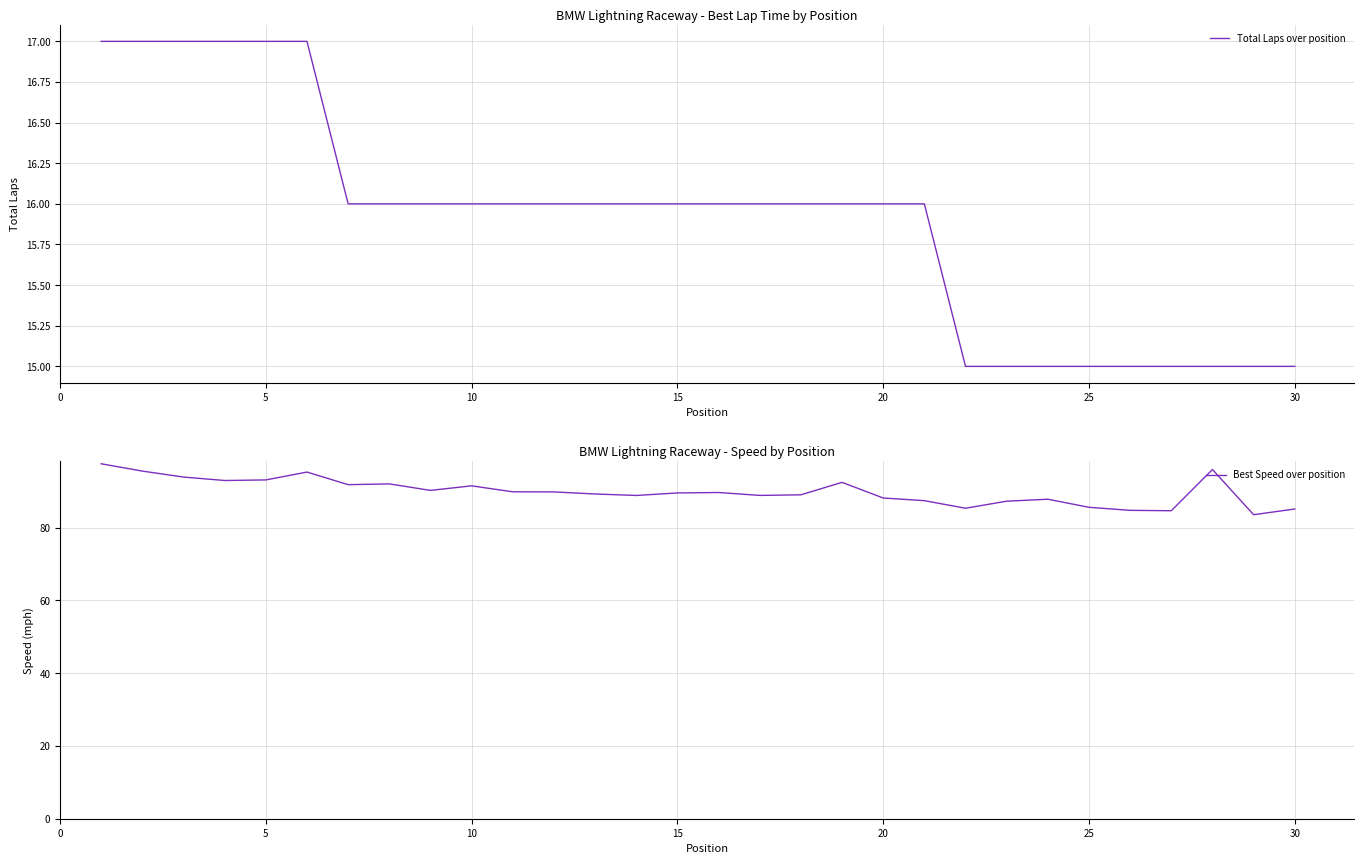

What is the difference between the maximum and minimum values in the Total Laps over position series?

2